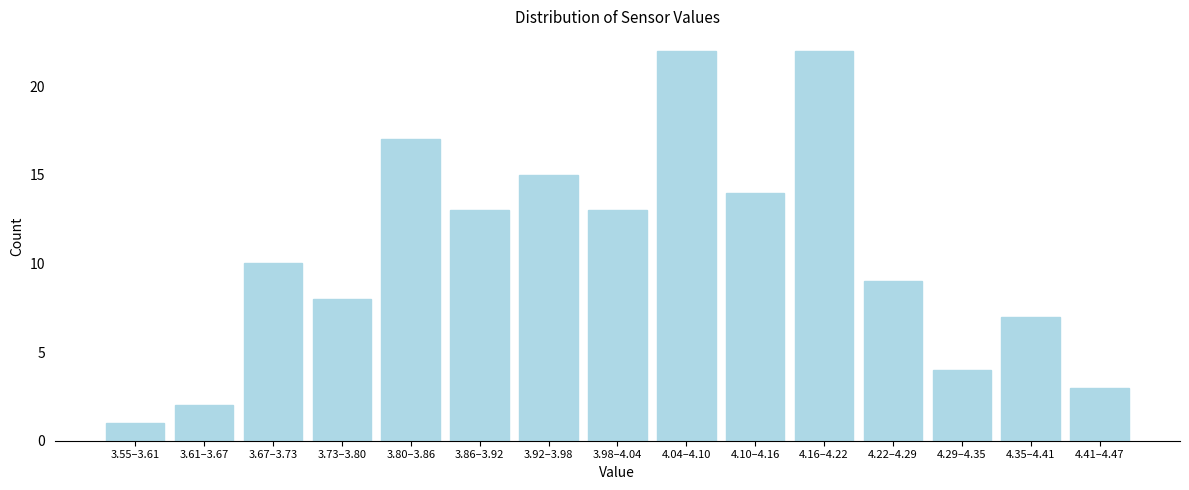

Reading left to right, list all the values displayed in this chart.

3.55–3.61=1	3.61–3.67=2	3.67–3.73=10	3.73–3.80=8	3.80–3.86=17	3.86–3.92=13	3.92–3.98=15	3.98–4.04=13	4.04–4.10=22	4.10–4.16=14	4.16–4.22=22	4.22–4.29=9	4.29–4.35=4	4.35–4.41=7	4.41–4.47=3